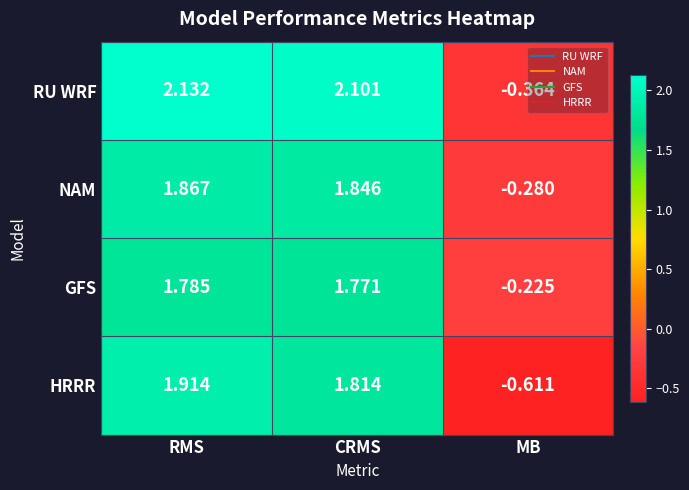

At which category is the sum across all series the highest?

RMS